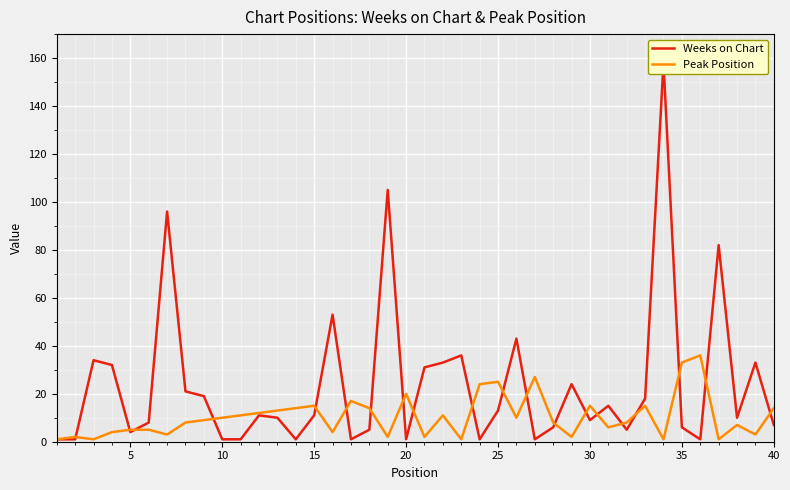

How many interior local valleys does the Peak Position series have?

12